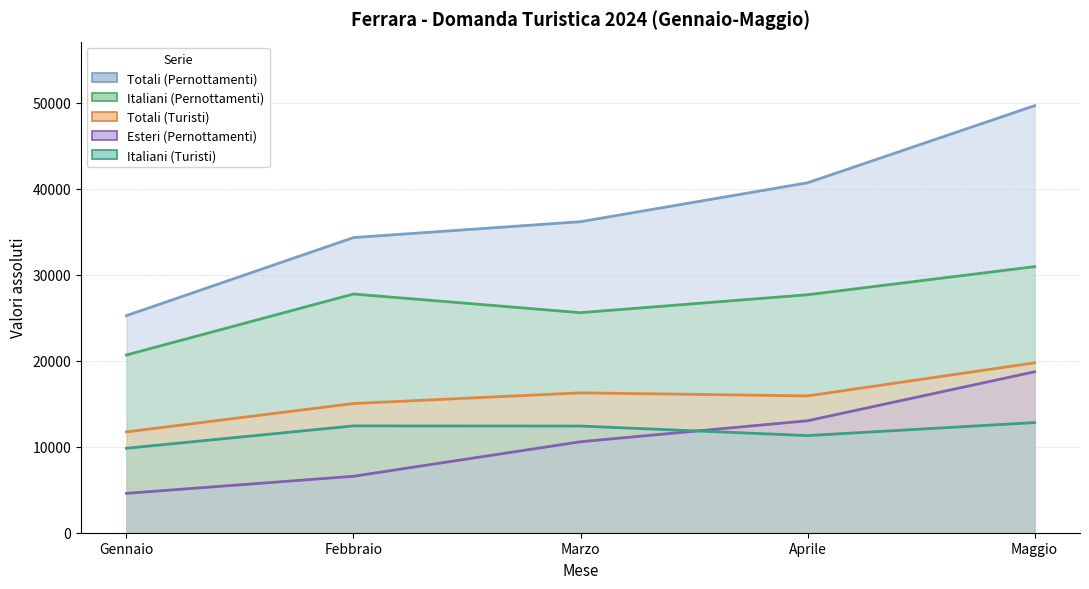

What is the maximum value shown in the chart?

49639